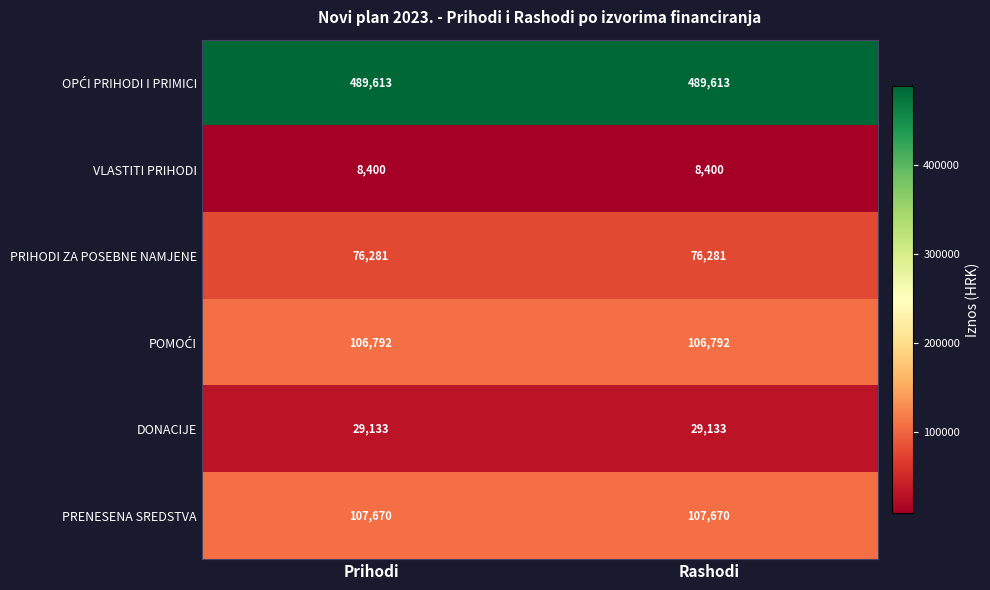

What is the total value across all series at Prihodi?

817889